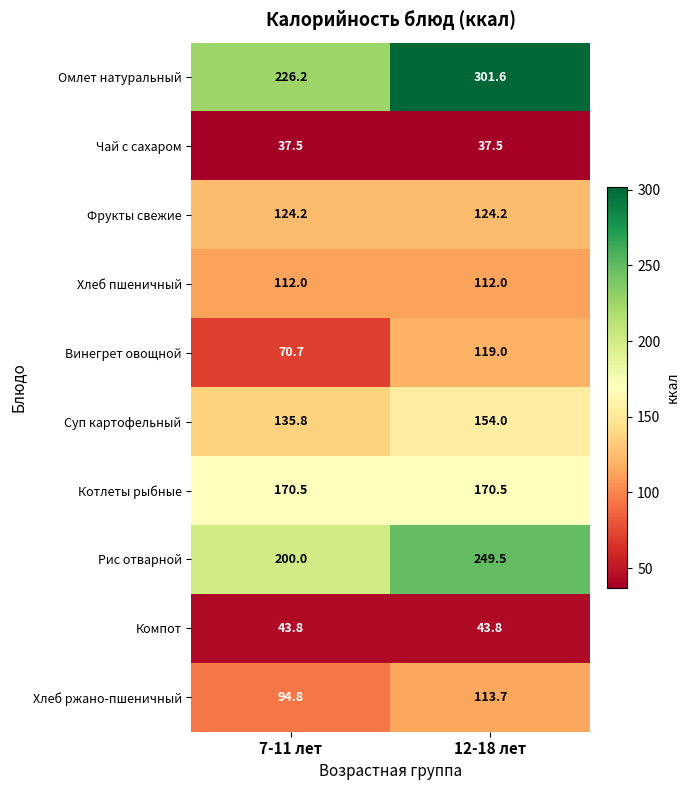

What is the minimum value shown in the chart?

37.5